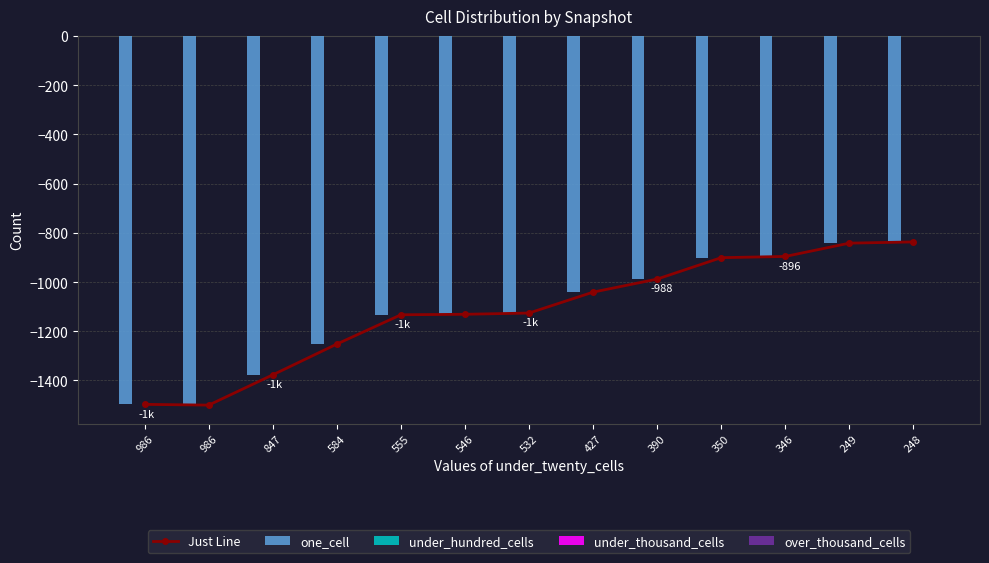

What is the spread (max minus min) of values at 350?

901